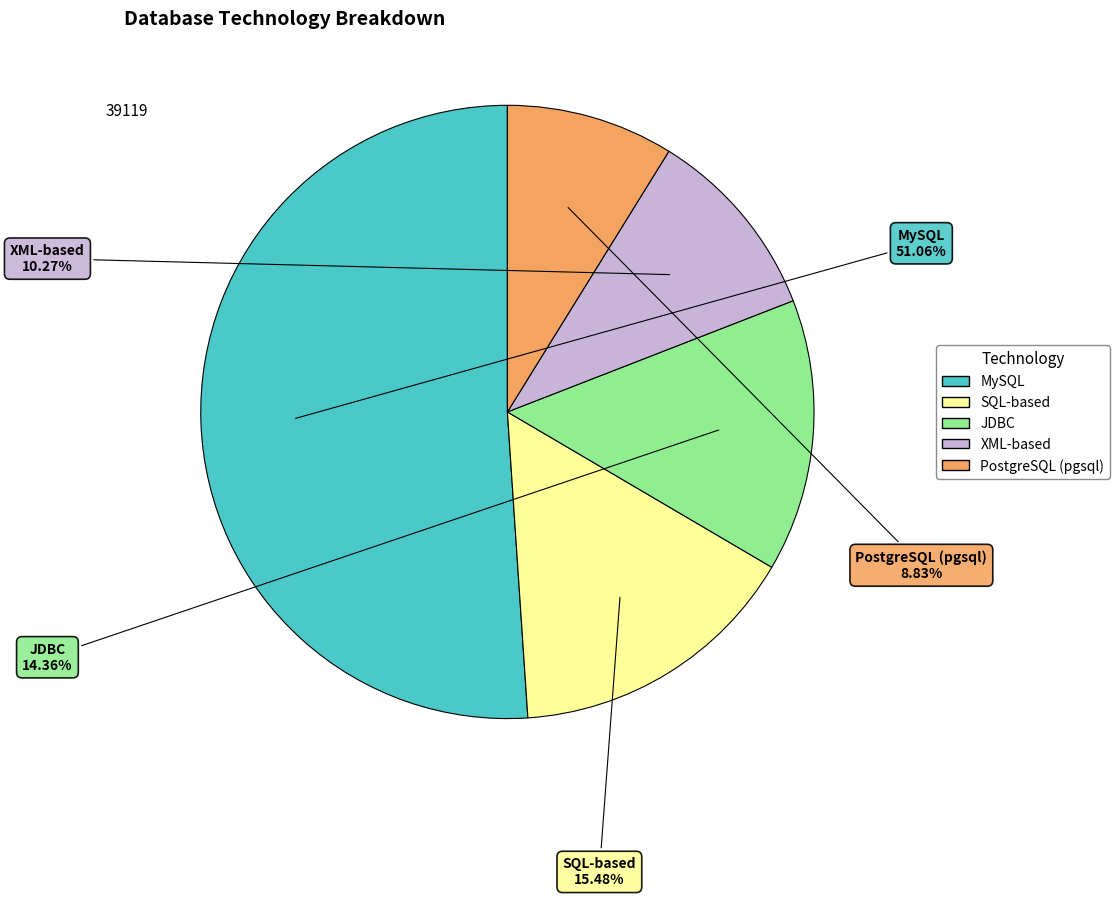

Does MySQL represent more than half of the total?

Yes